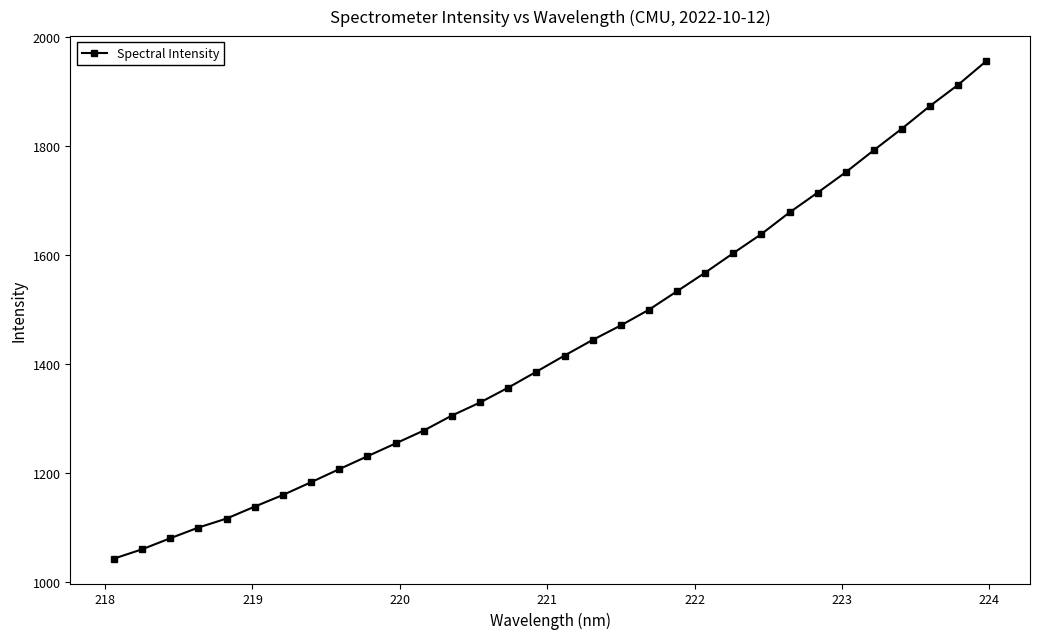

What is the greatest value displayed?

1955.3